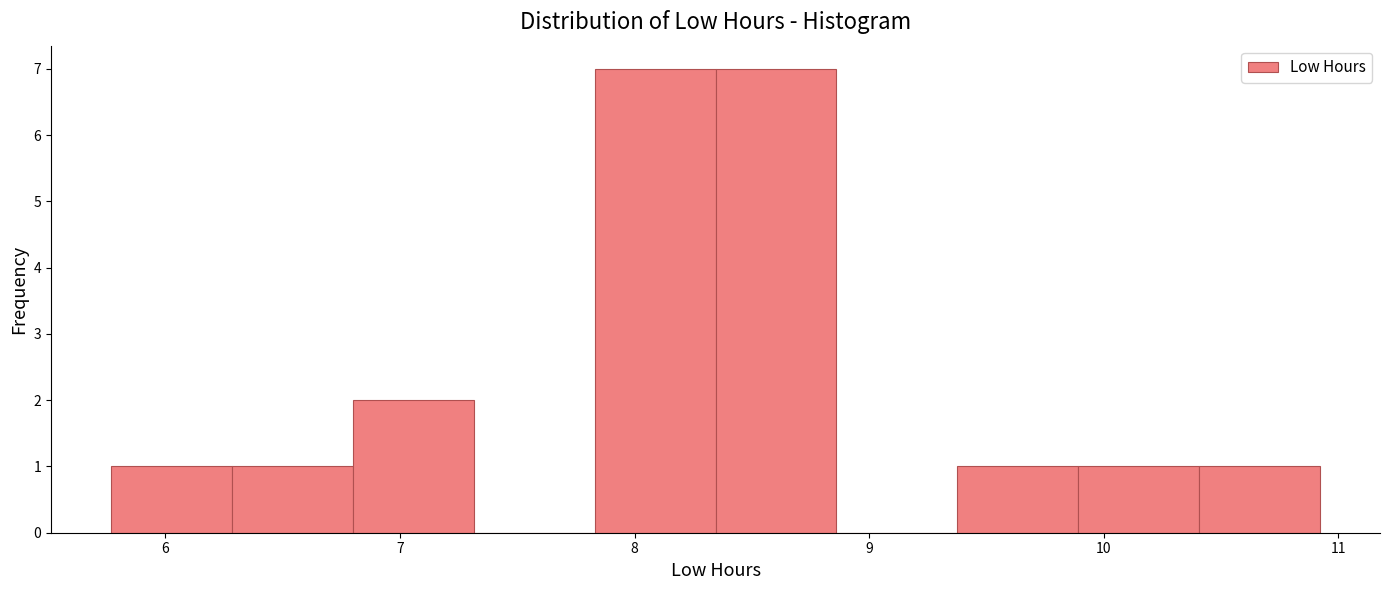

How tall is the bar that spans 5.8 to 6.3 on the x-axis? Neither the bar edges nor the heights are printed on the chart, so give them approximately, as read against the axes.

1